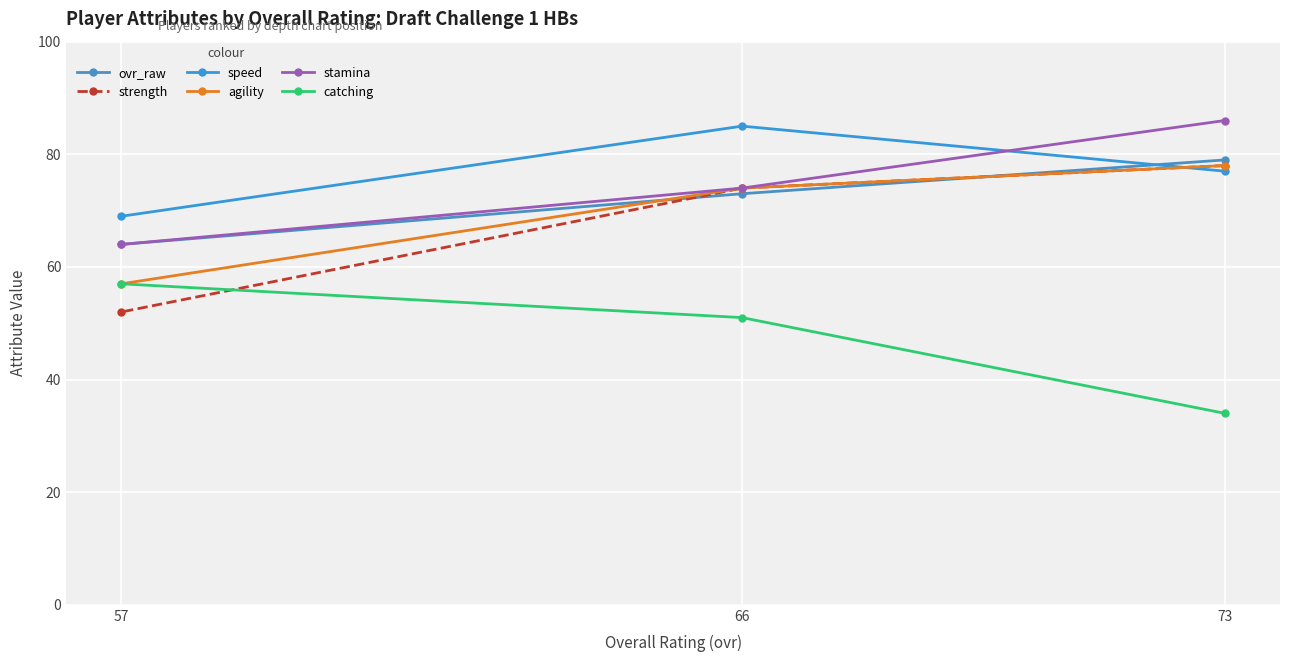

The value of speed at 66 is 85. True or false?

True